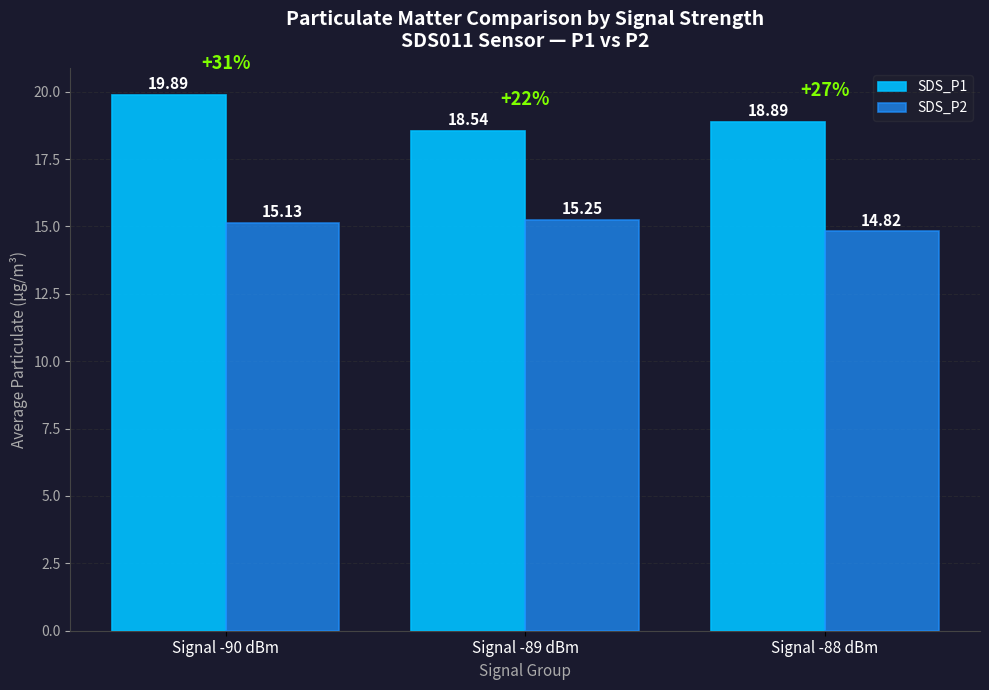

List the series in order of their overall mean, highest first.

SDS_P1, SDS_P2